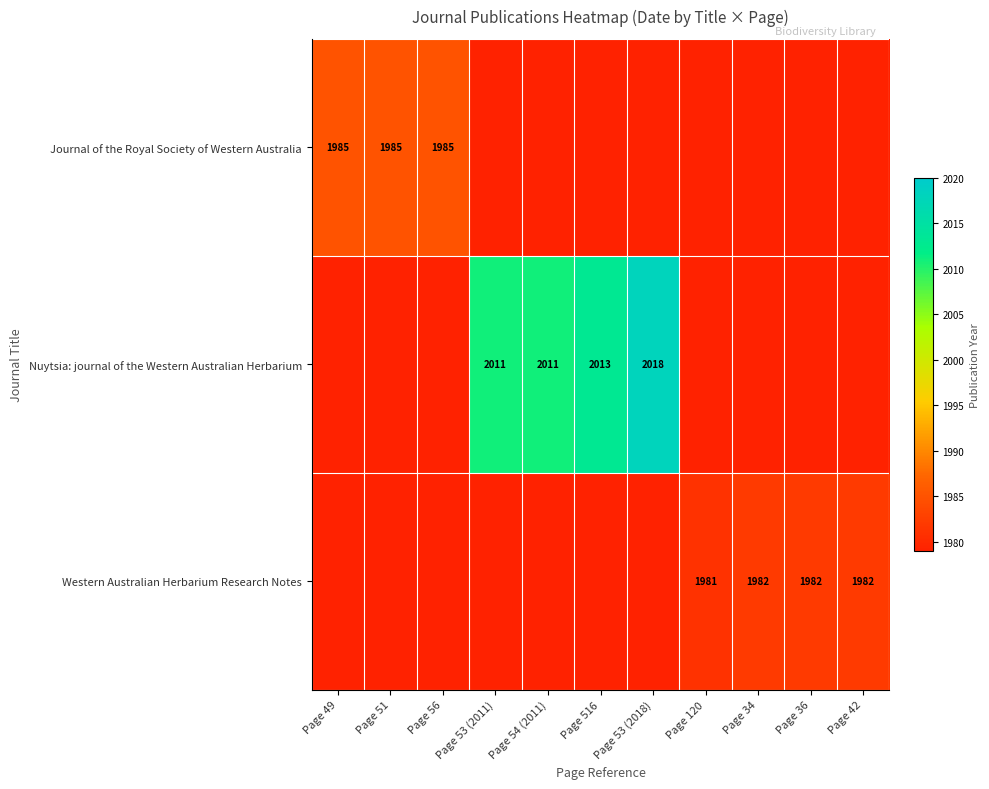

The Western Australian Herbarium Research Notes series shows 1982 at Page 36. True or false?

True